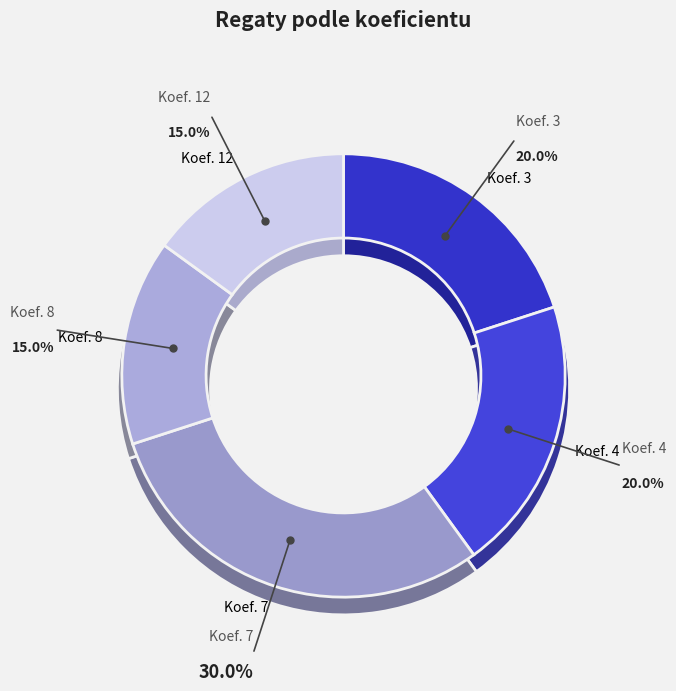

Does Koef. 3 represent more than half of the total?

No